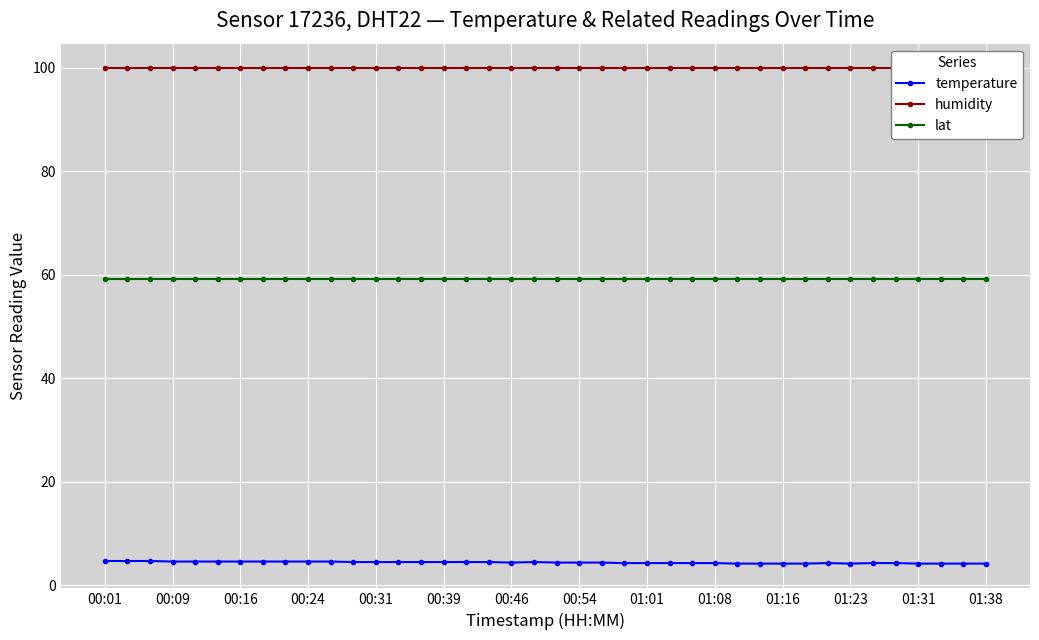

True or false: temperature and lat intersect in this chart.

False